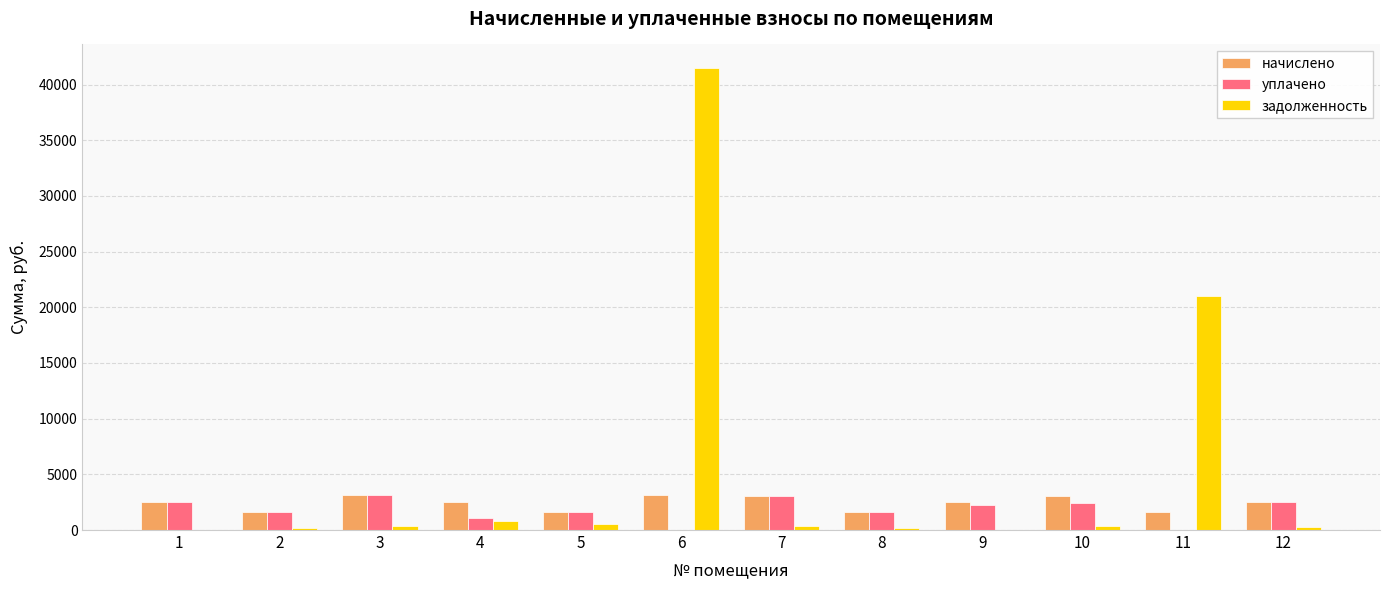

What is the sum of the задолженность values at 9 and 6?

41527.1